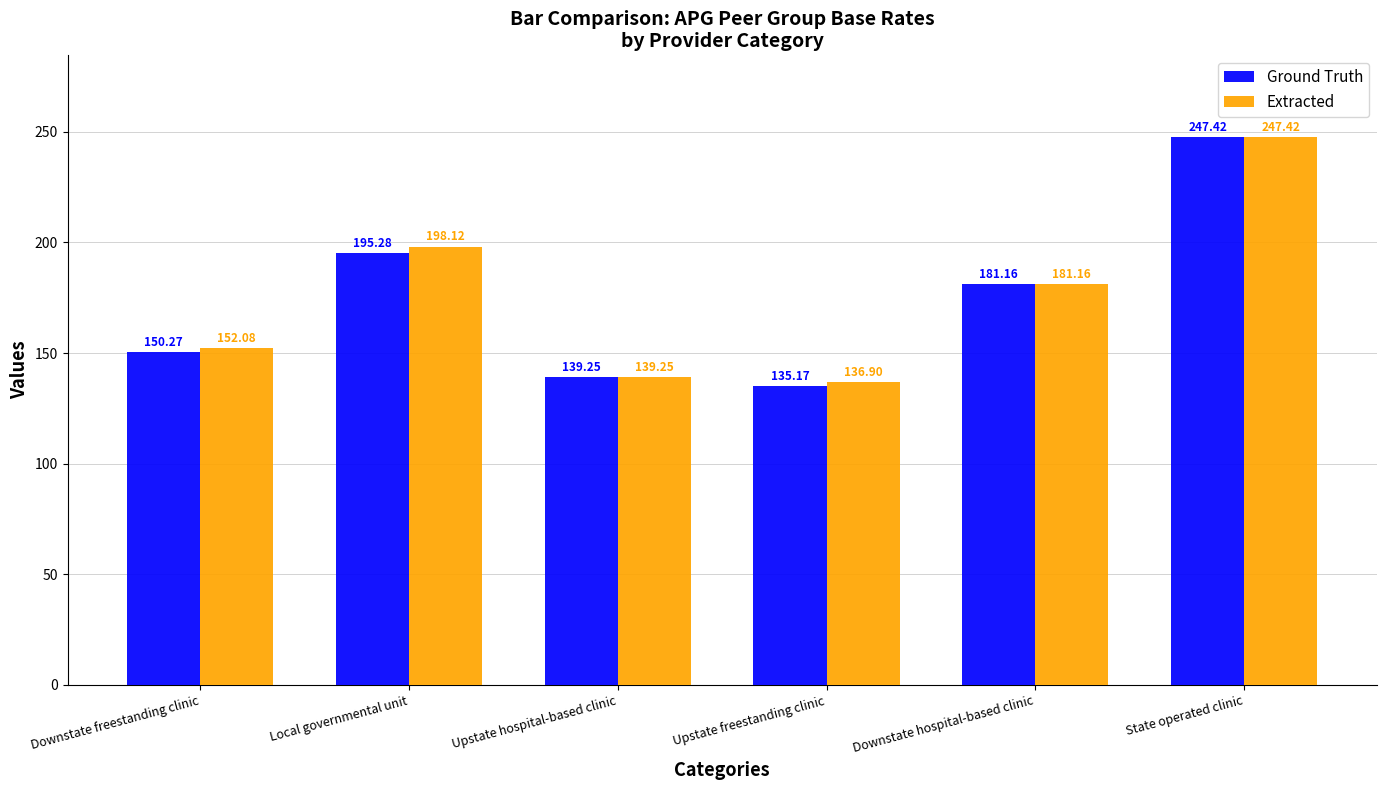

What are all the series names shown in the legend?

Ground Truth, Extracted